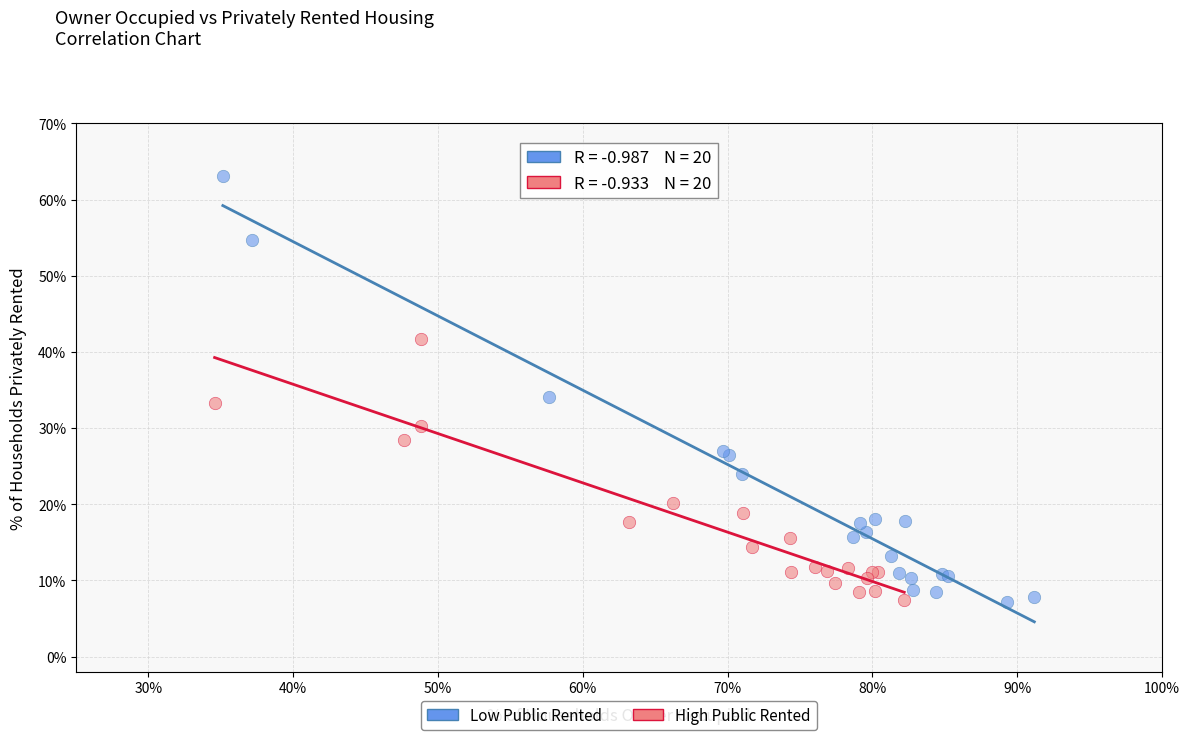

Which series contains the highest Y value?

Low Public Rented